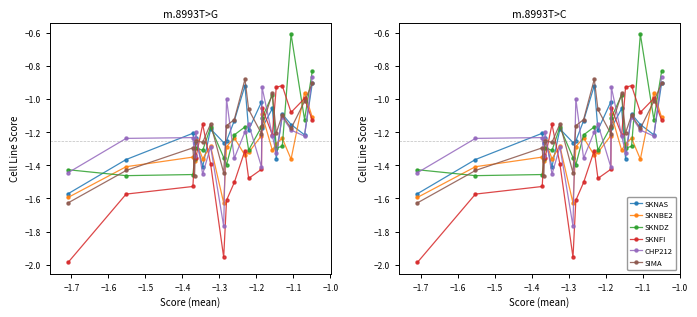

The value of SIMA at 11 is -1.7. True or false?

False